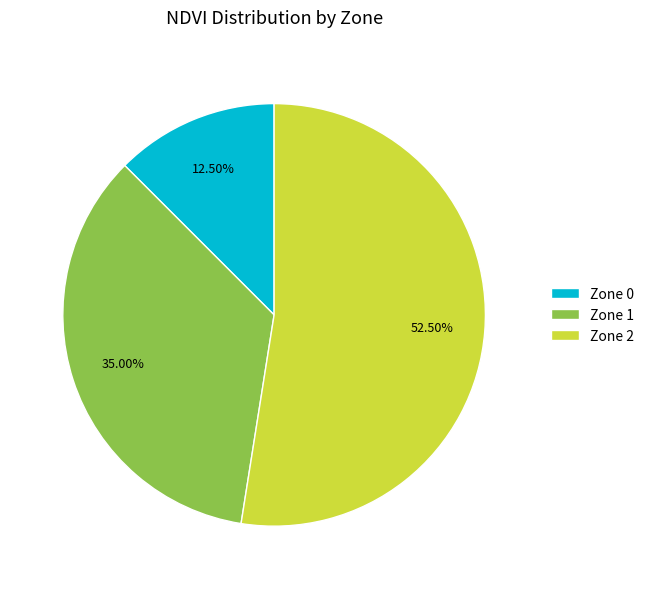

Is the sum of Zone 1 and Zone 2 greater than half?

Yes